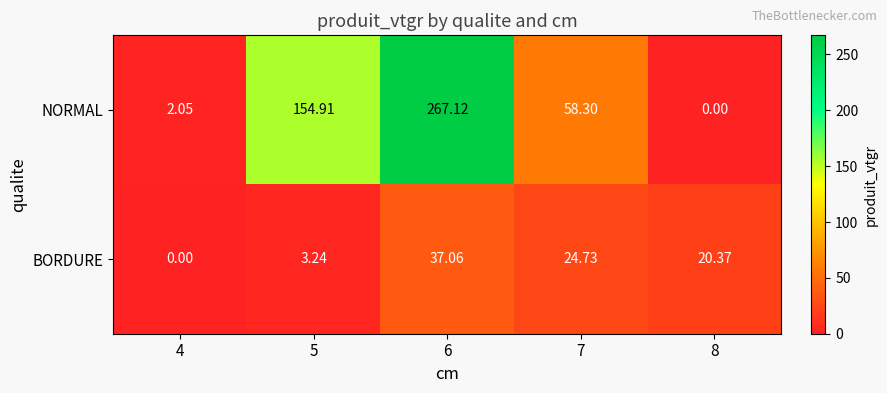

What is the greatest value displayed?

267.1